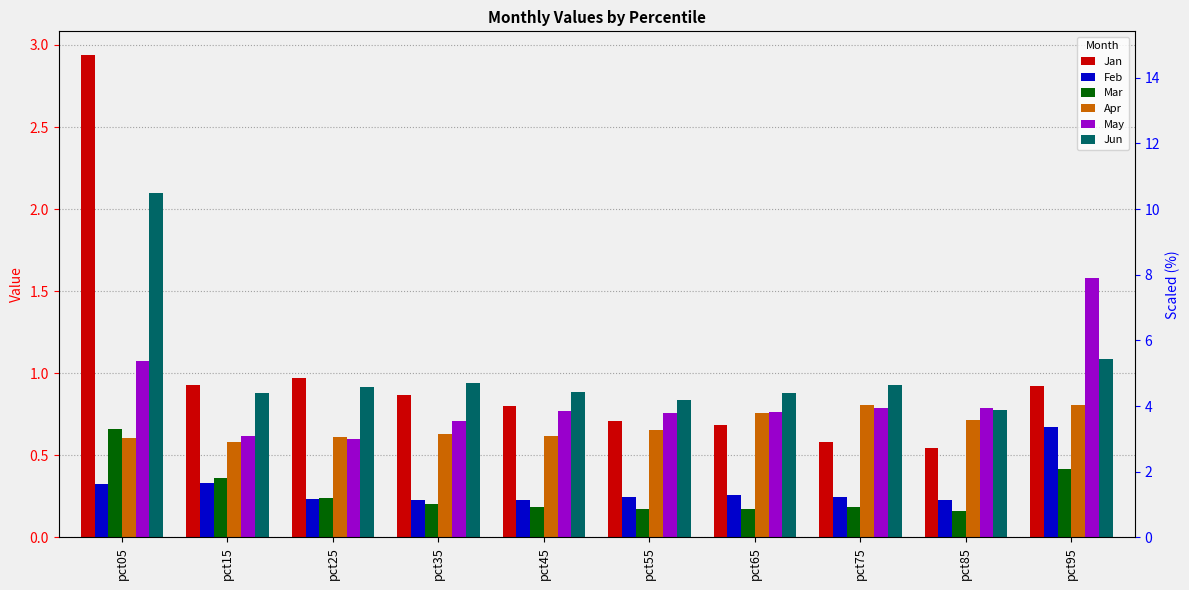

What is the sum of the Feb values at pct55 and pct05?

0.6